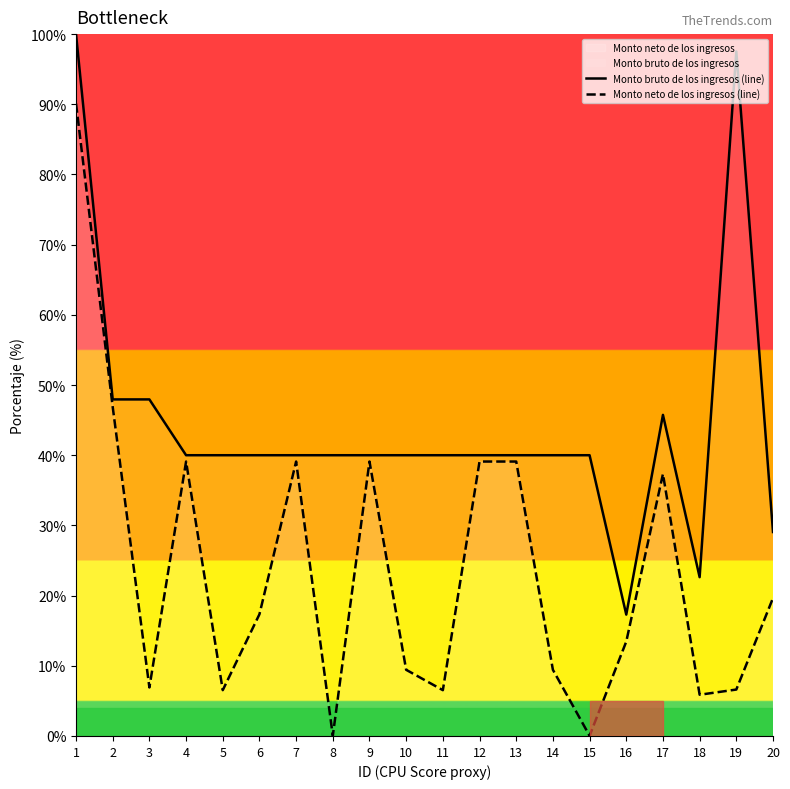

Is it true that Monto neto de los ingresos (line) equals 5.9 at 18?

True